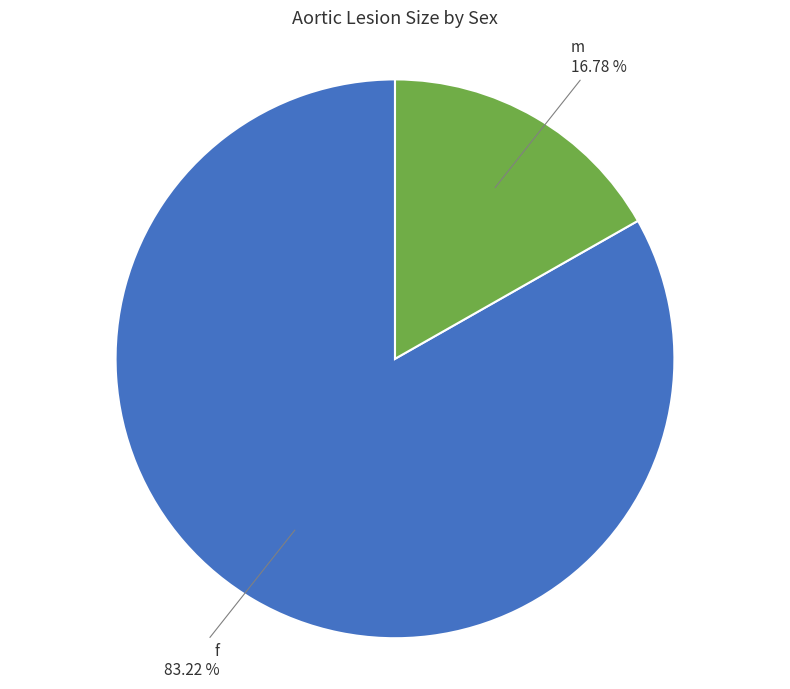

Is there a majority slice in this chart?

Yes